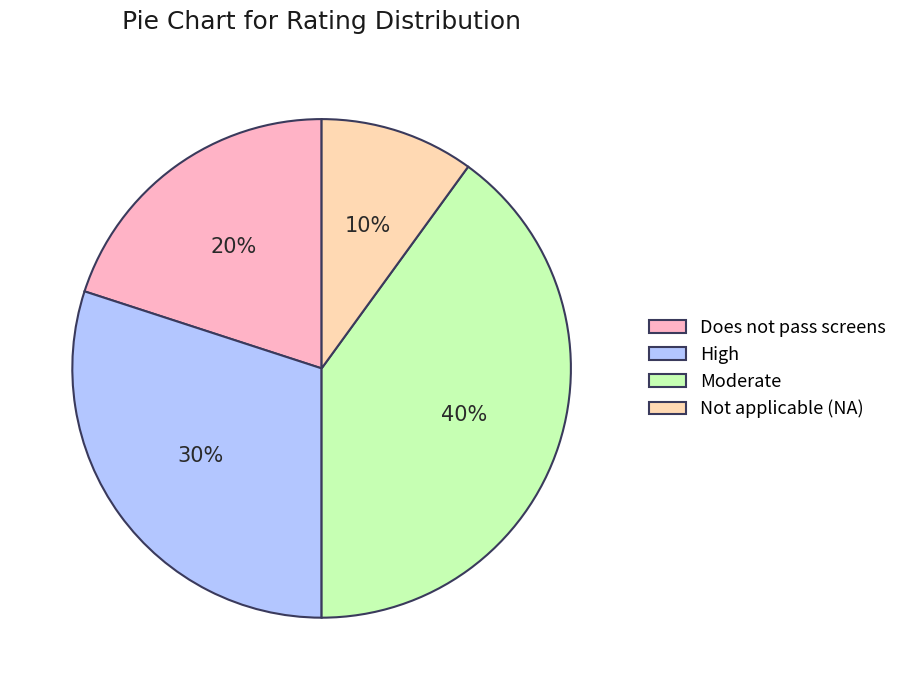

Which slice is the smallest?

Not applicable (NA)